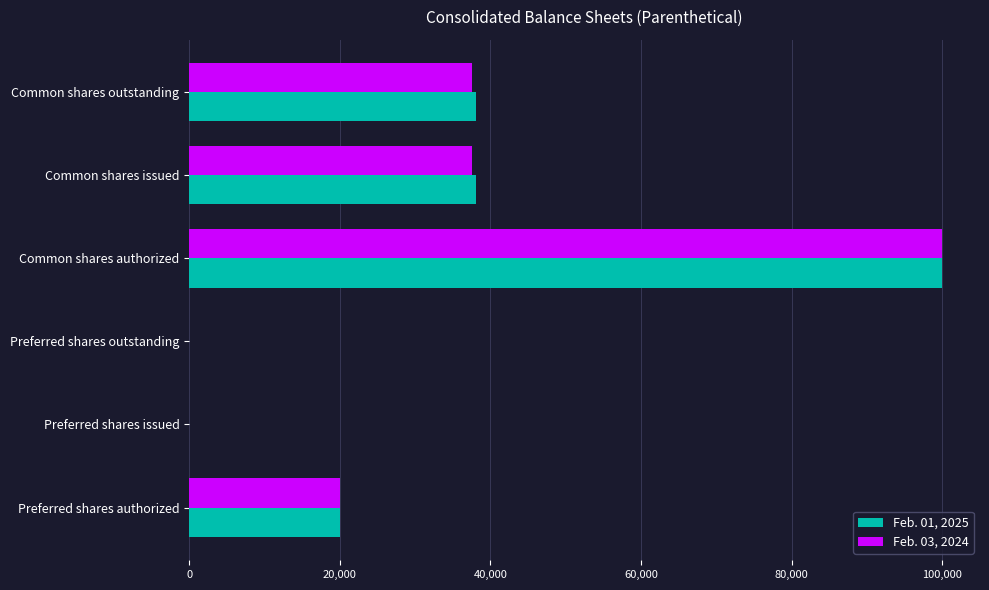

At which category is the sum across all series the highest?

Common shares authorized